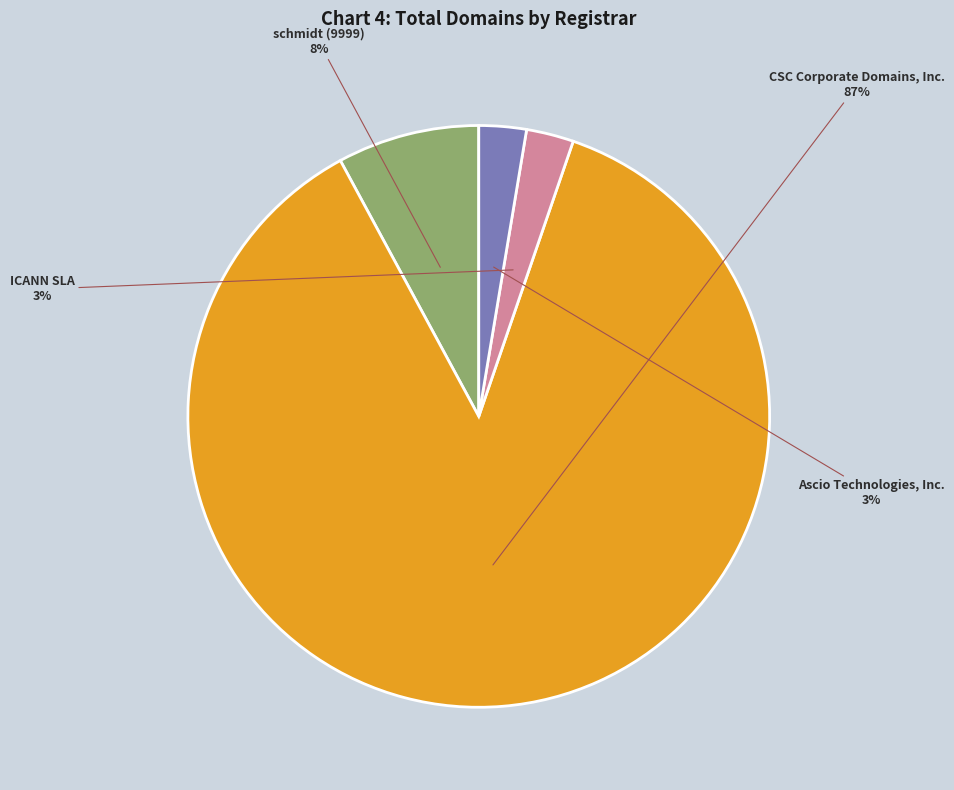

True or false: Ascio Technologies, Inc. accounts for 3% of the total.

True